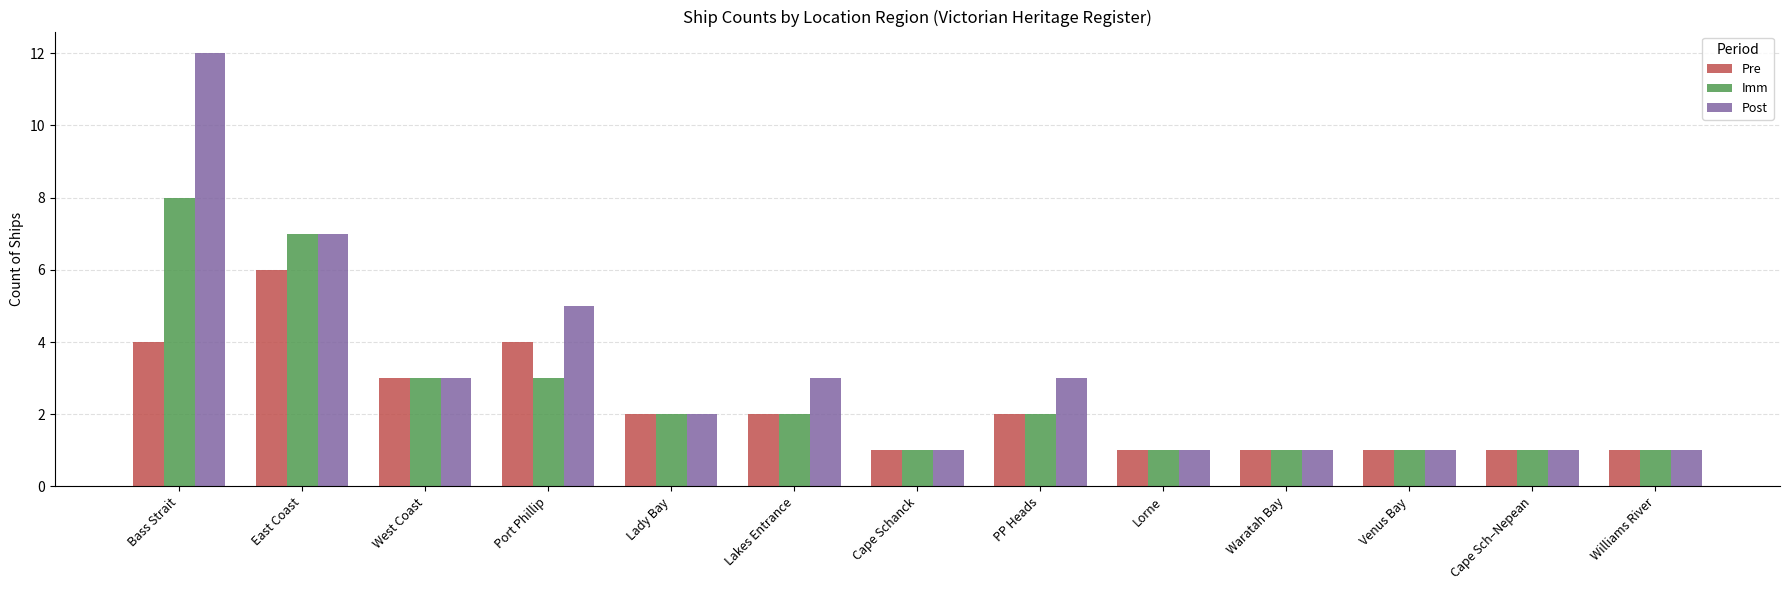

Which category has the highest value across all series?

Bass Strait